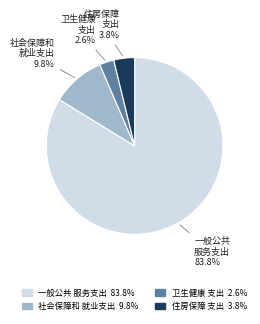

To the nearest percent, what is the average slice percentage?

25%